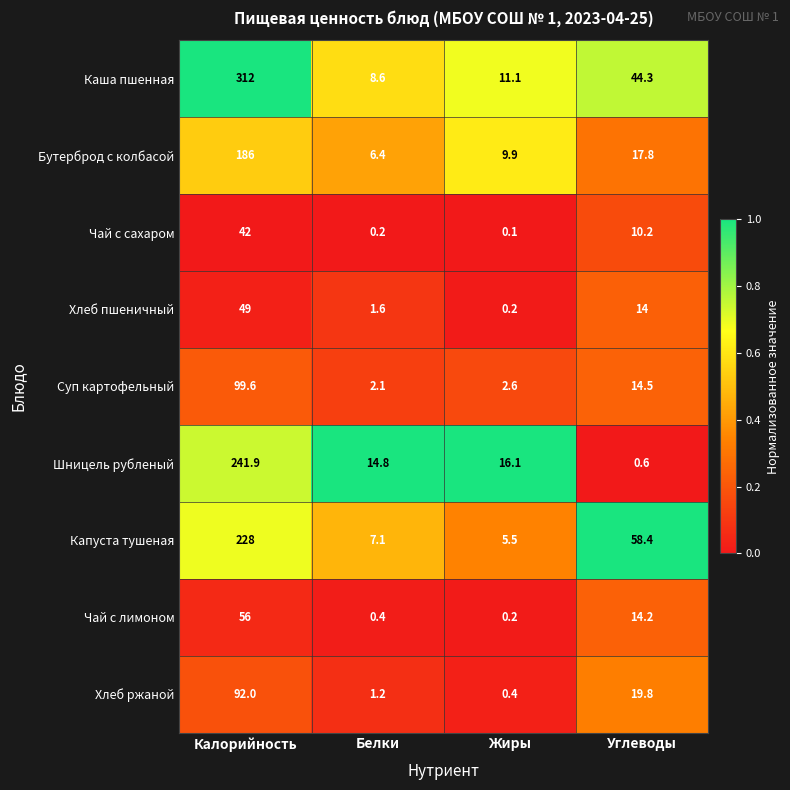

Count the number of categories in the chart.

4